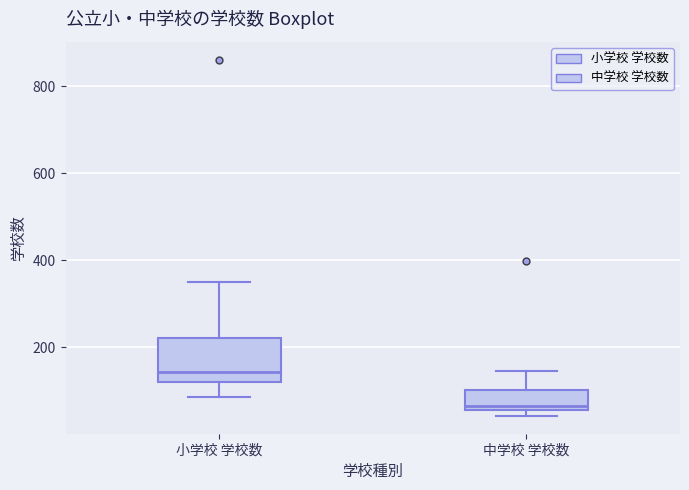

Which box's median line is the lowest?

中学校 学校数